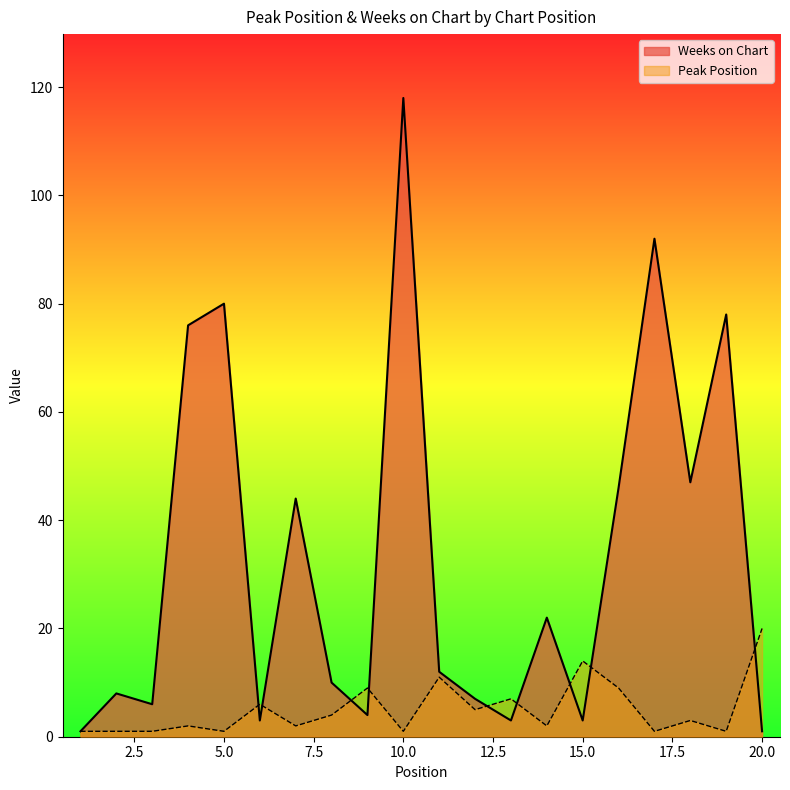

In Peak Position, how many points are higher than both neighbors (excluding endpoints)?

7